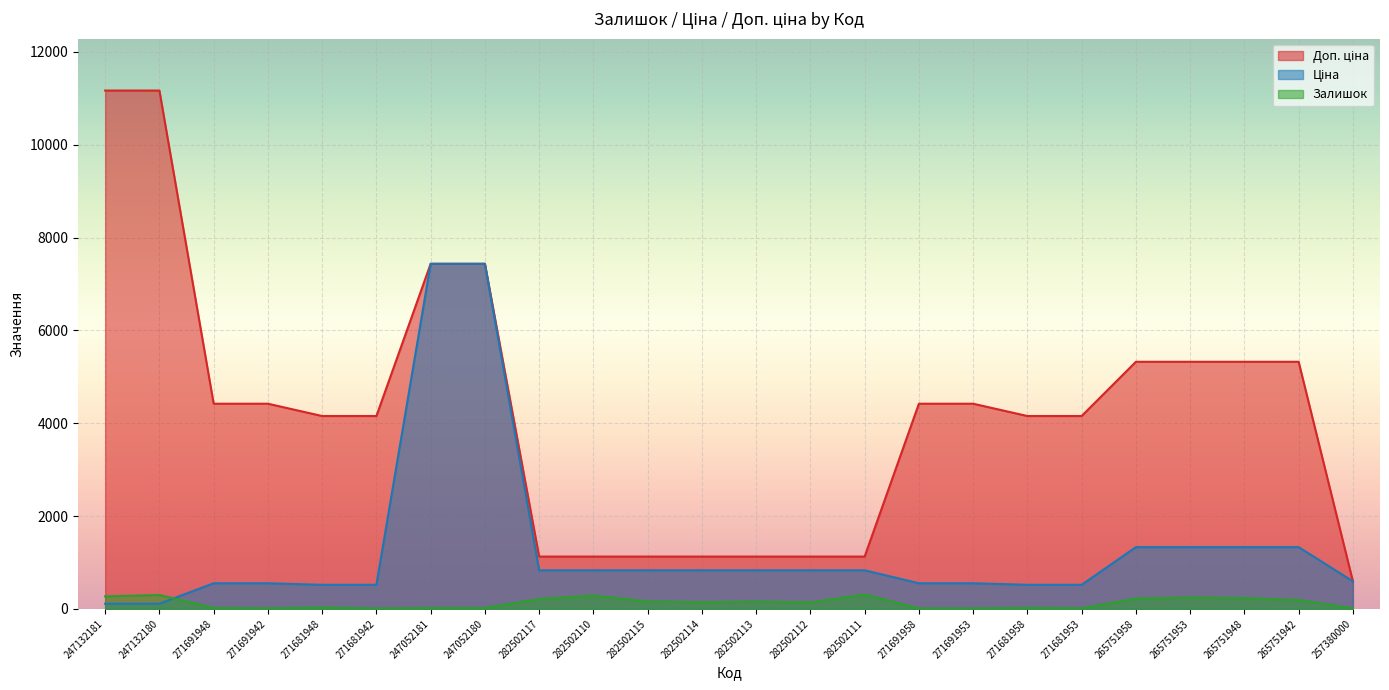

How many categories are shown in the chart?

24